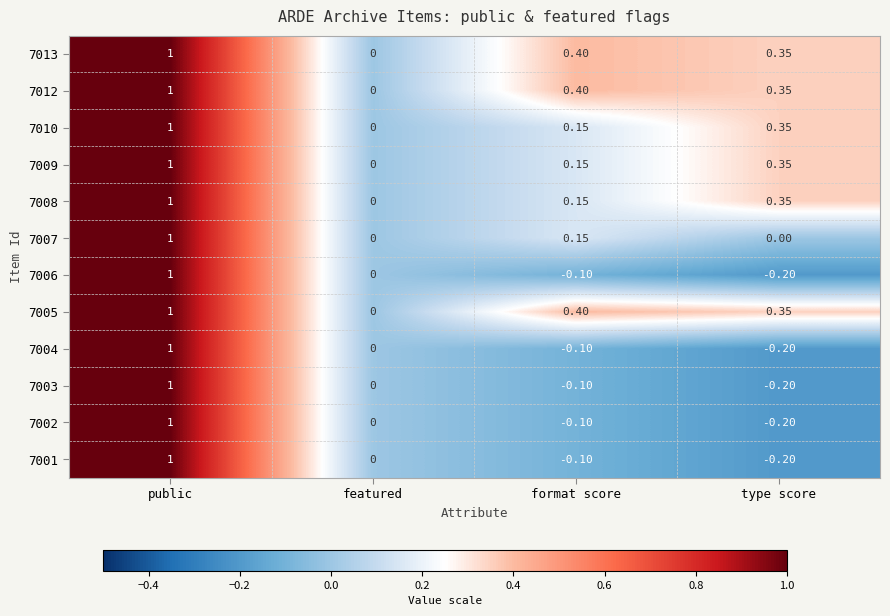

How many series are shown in this chart?

12